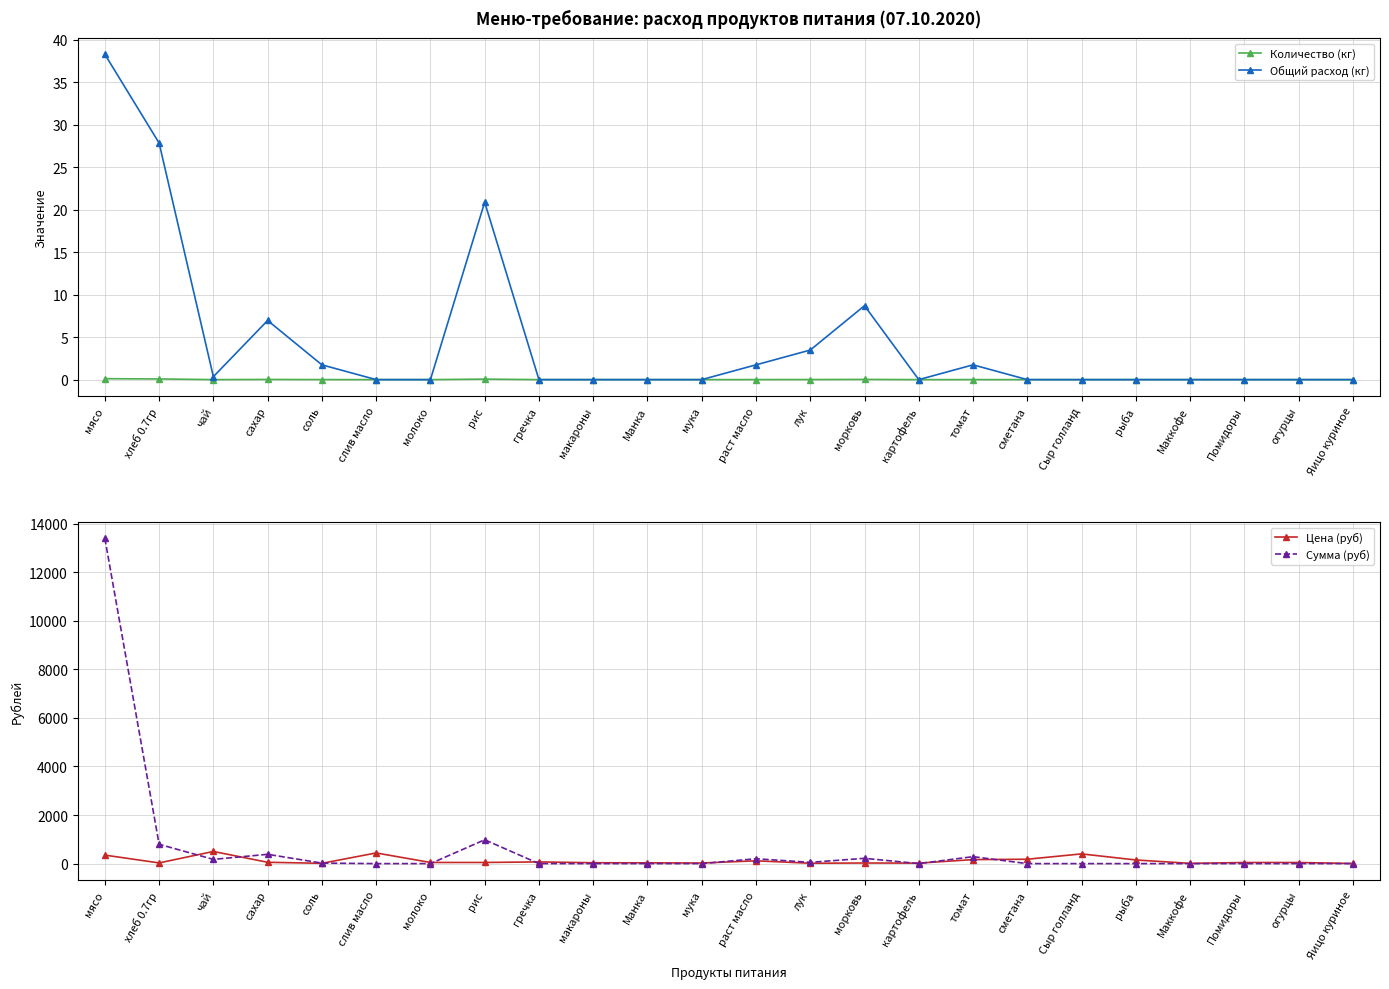

Where is Общий расход (кг) nearest to the value 19?

рис